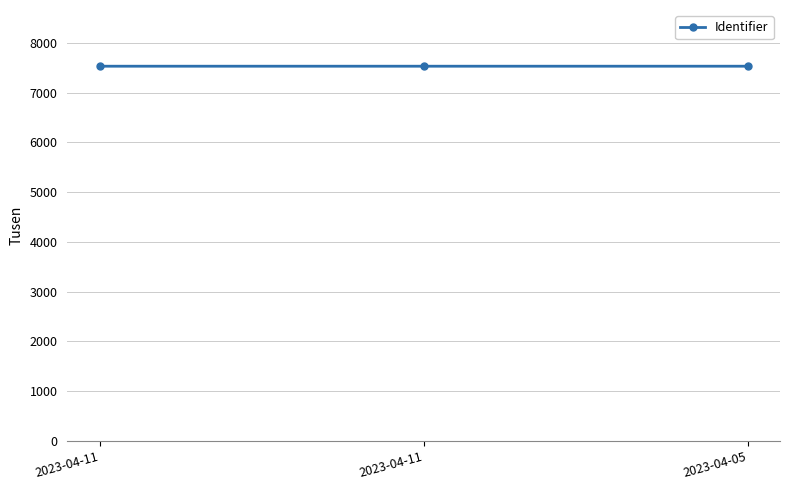

How many lines are shown in the chart?

1